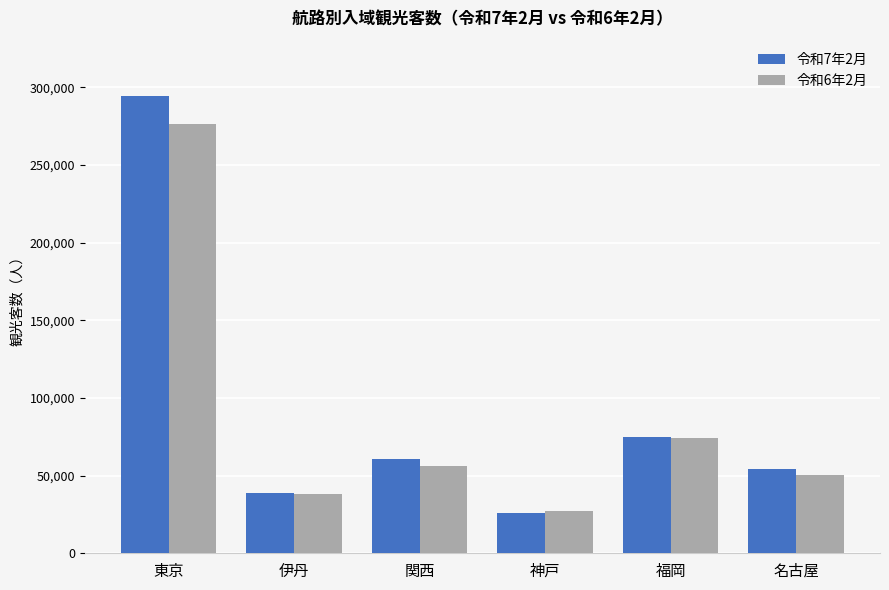

What position from the right is 福岡?

2